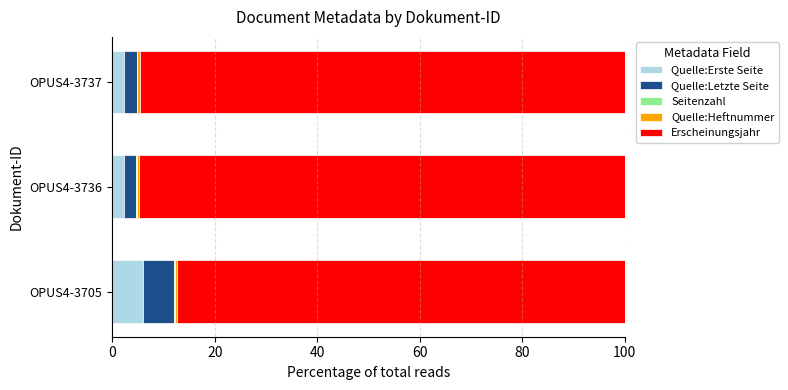

At which label does Quelle:Erste Seite reach its peak?

OPUS4-3705